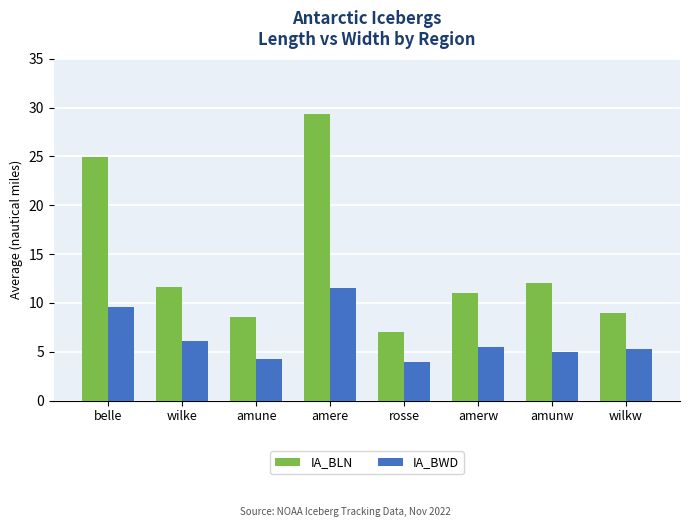

Is it true that IA_BLN equals 11.0 at amerw?

True